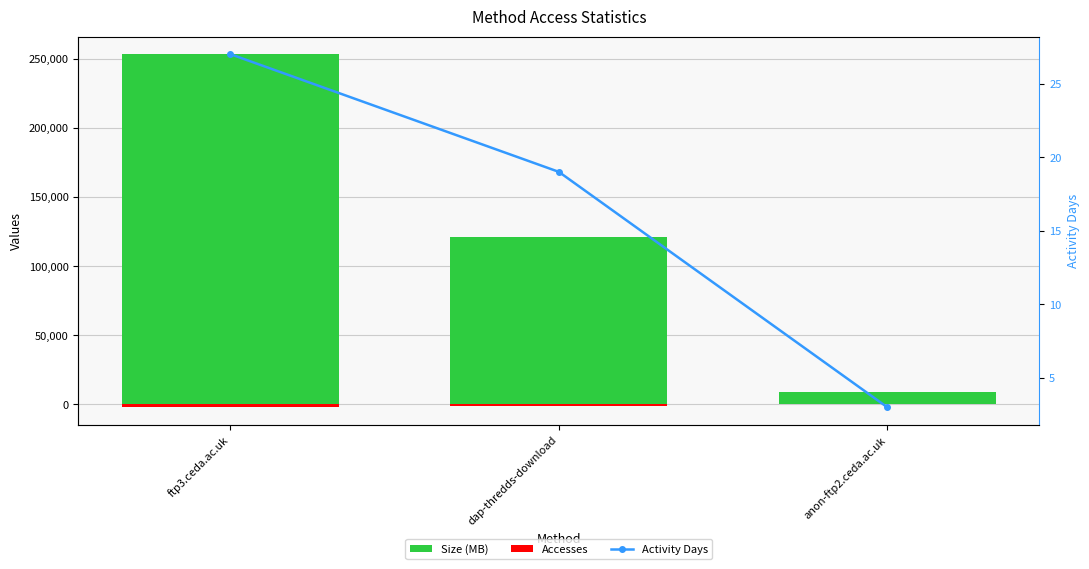

Reading left to right, extract all data points from this chart.

Size (MB): ftp3.ceda.ac.uk=253427.8	dap-thredds-download=120829.6	anon-ftp2.ceda.ac.uk=9195.8
Accesses: ftp3.ceda.ac.uk=-2103.1	dap-thredds-download=-1048.7	anon-ftp2.ceda.ac.uk=-80.6
Activity Days: ftp3.ceda.ac.uk=27.0	dap-thredds-download=19.0	anon-ftp2.ceda.ac.uk=3.0